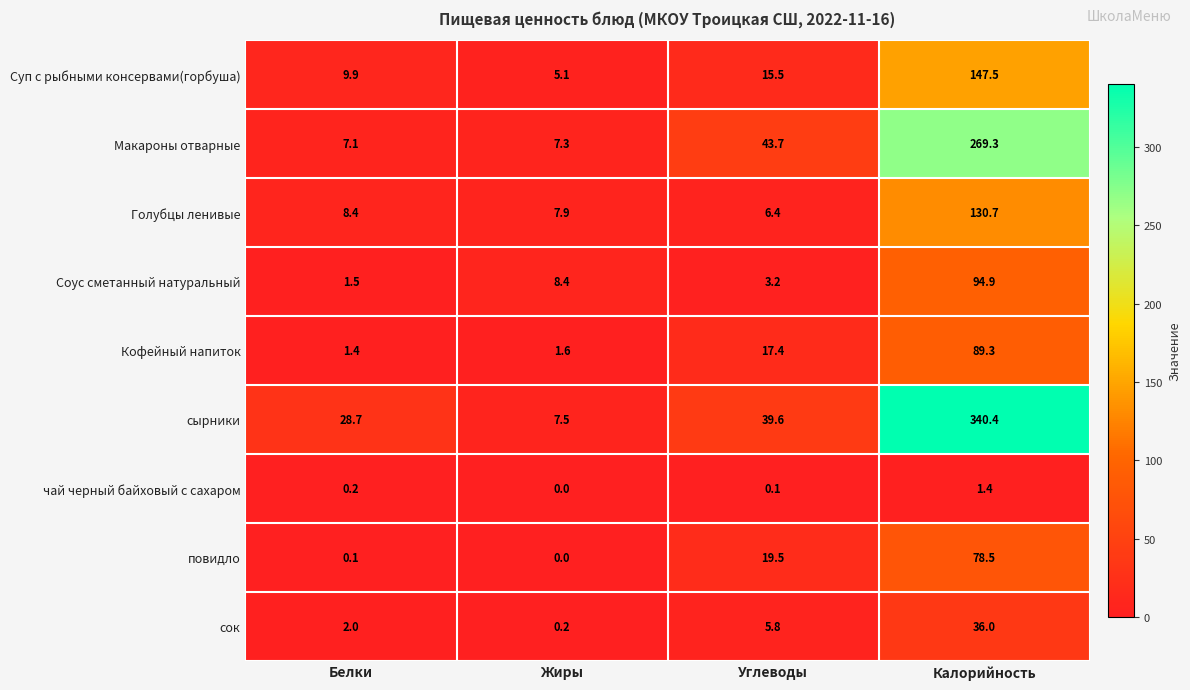

How many data points in Суп с рыбными консервами(горбуша) are less than 15?

2